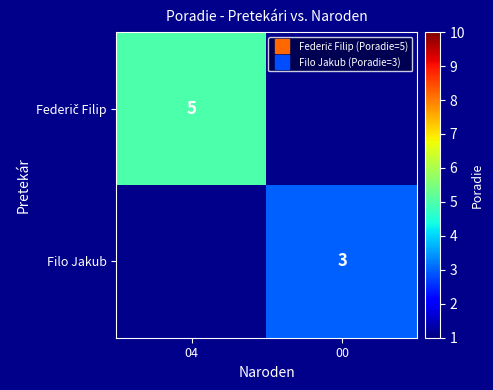

Which category has the highest value across all series?

04